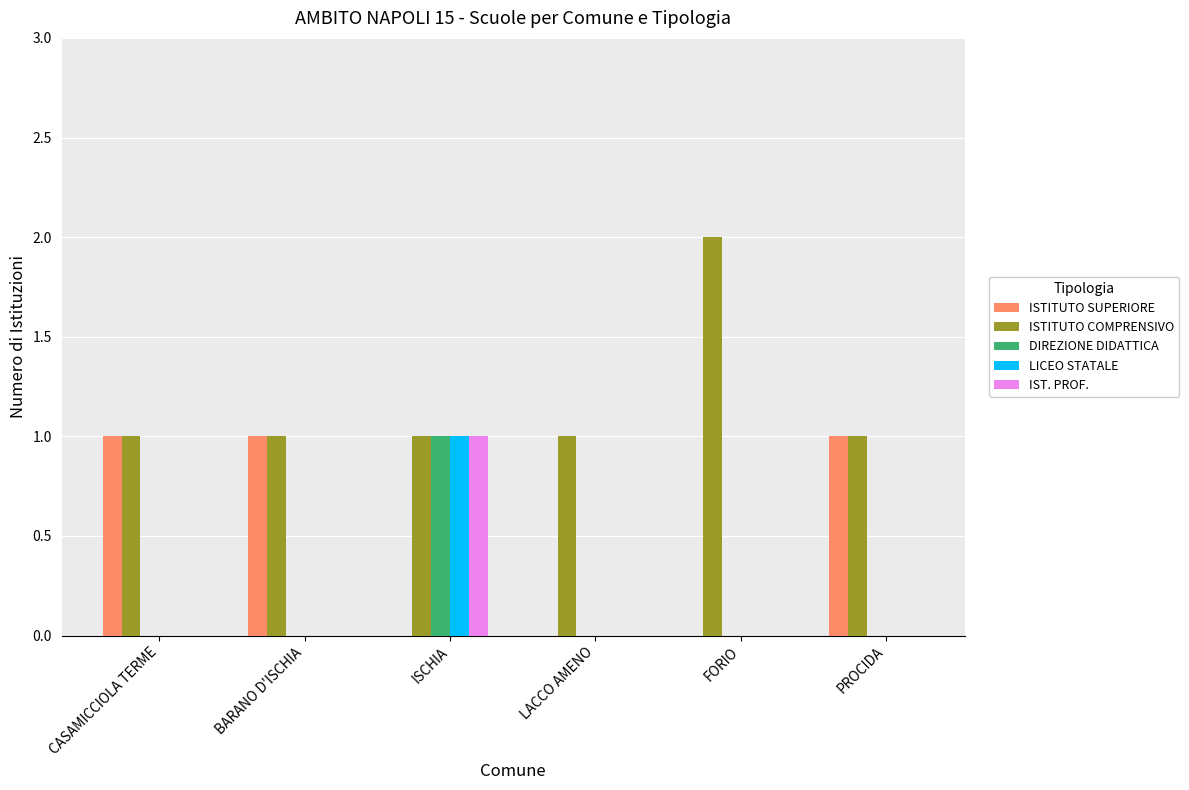

How many data points does each series have?

6